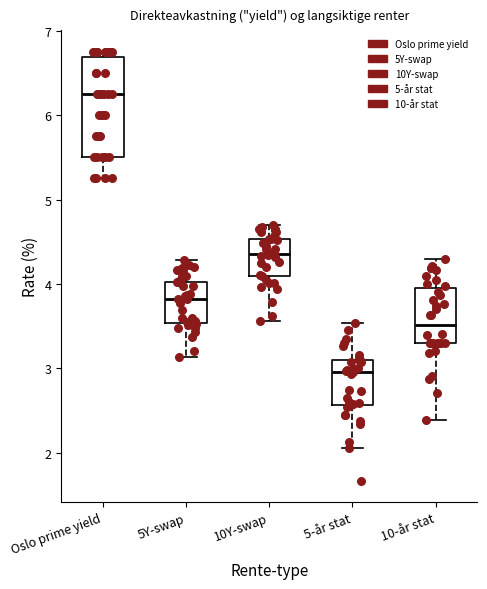

Reading left to right, read every box against the y-axis: the position of its median line, the range the box covers, and the ends of its whiskers. The values are not printed on the chart, so give them approximately, as read against the axis.

Oslo prime yield: median 6.3, box 5.5 to 6.7, whiskers 5.3 to 6.8
5Y-swap: median 3.8, box 3.5 to 4.0, whiskers 3.1 to 4.3
10Y-swap: median 4.4, box 4.1 to 4.5, whiskers 3.6 to 4.7
5-år stat: median 3.0, box 2.6 to 3.1, whiskers 2.1 to 3.5
10-år stat: median 3.5, box 3.3 to 4.0, whiskers 2.4 to 4.3